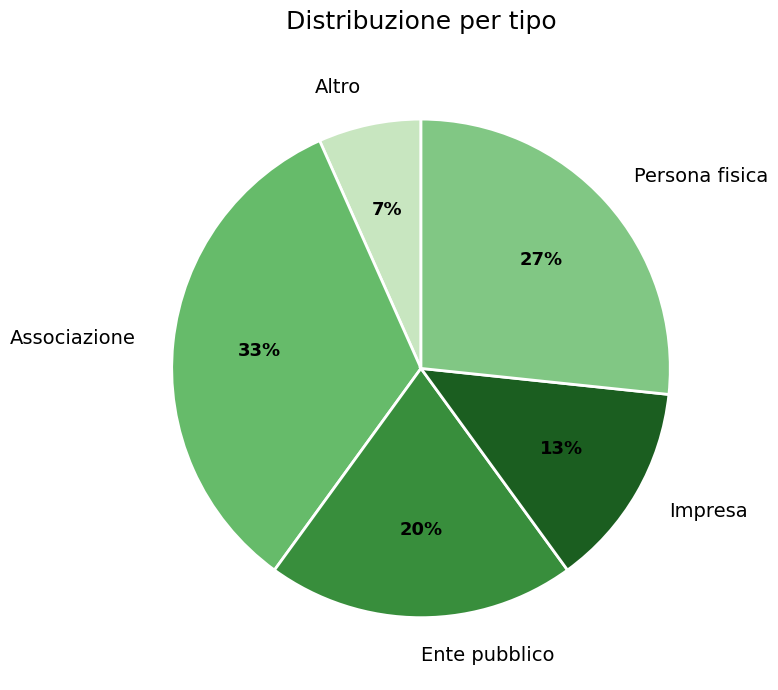

Rank the categories by value from lowest to highest.

Altro, Impresa, Ente pubblico, Persona fisica, Associazione